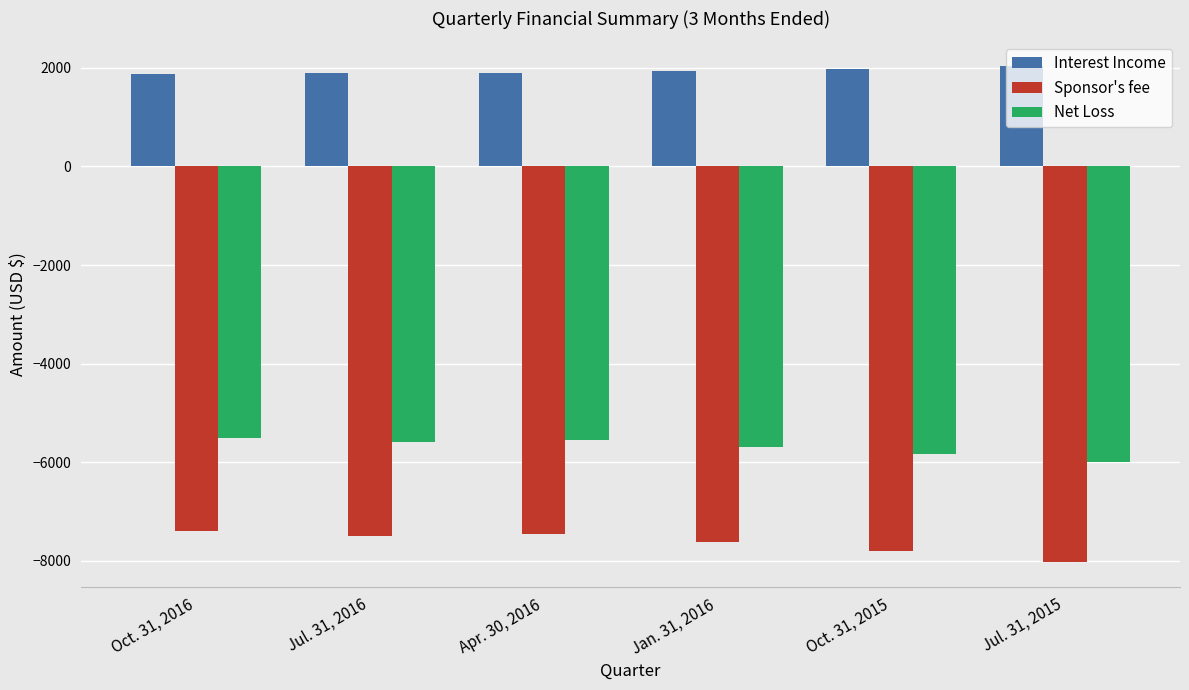

What is the difference between the maximum and minimum values in the Net Loss series?

474